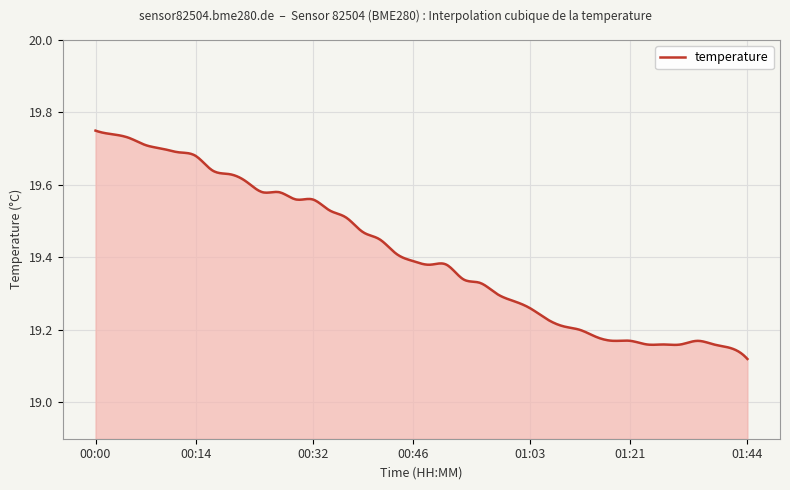

What is the difference between the maximum and minimum values?

0.6